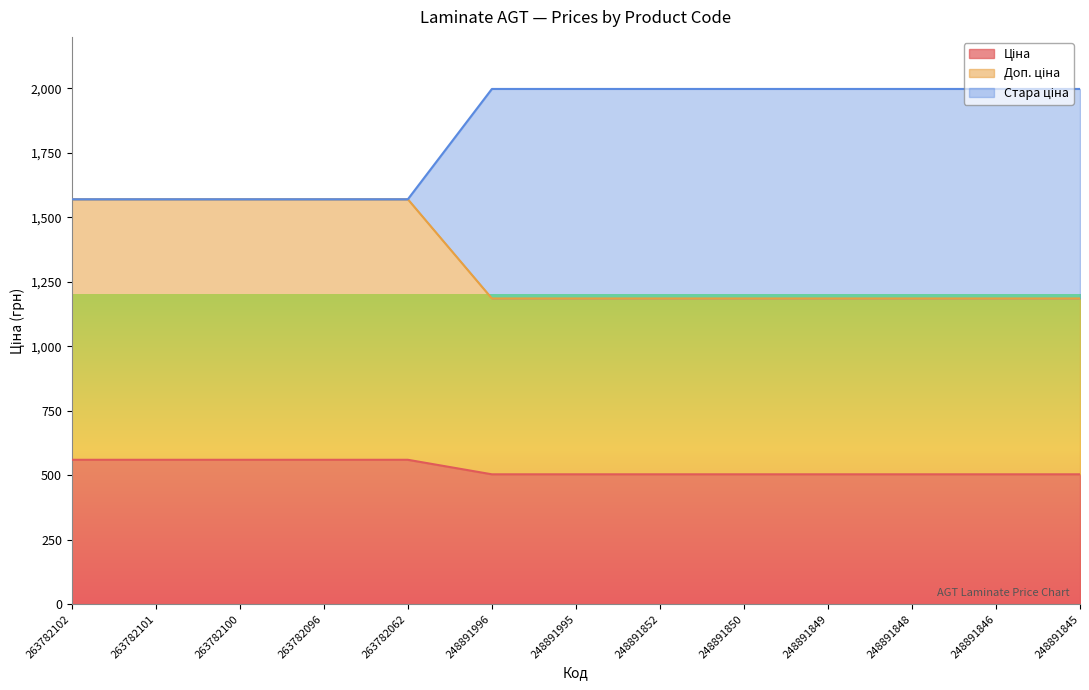

At 248891850, list the series in order from smallest to largest.

Ціна, Доп. ціна, Стара ціна